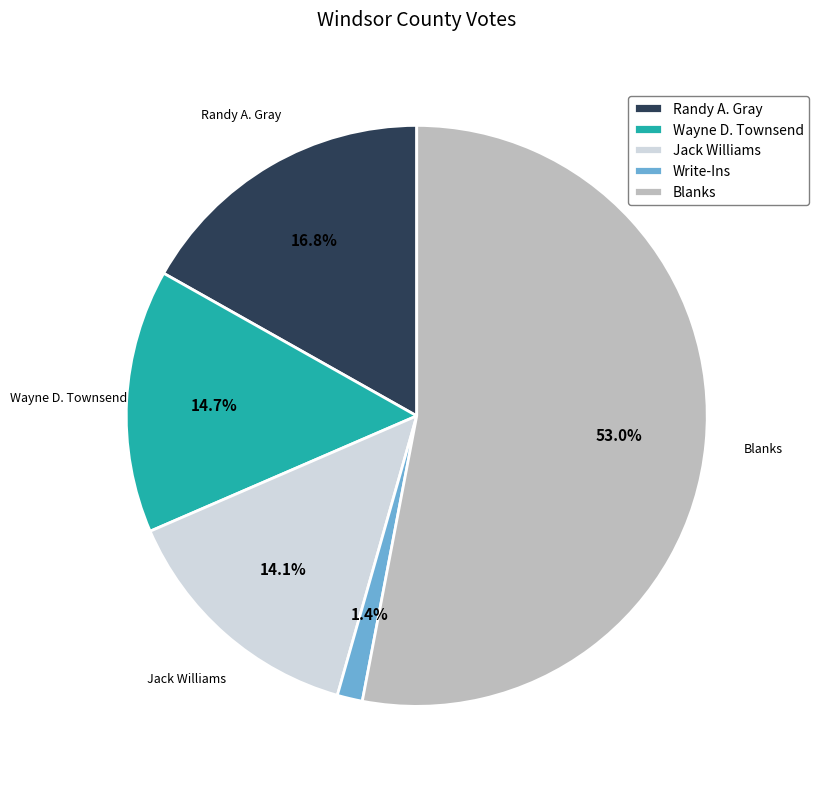

To the nearest percent, what is the combined percentage of Randy A. Gray and Jack Williams?

31%